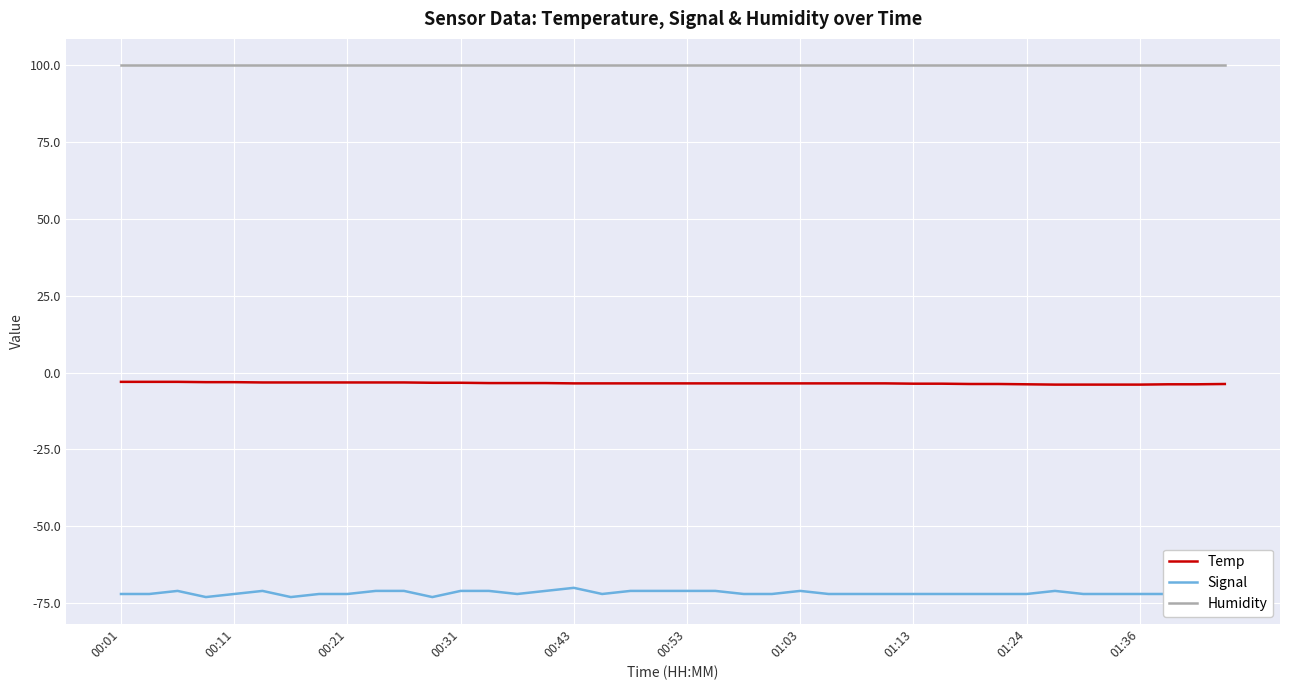

What is the sum of all Humidity values?

3996.0